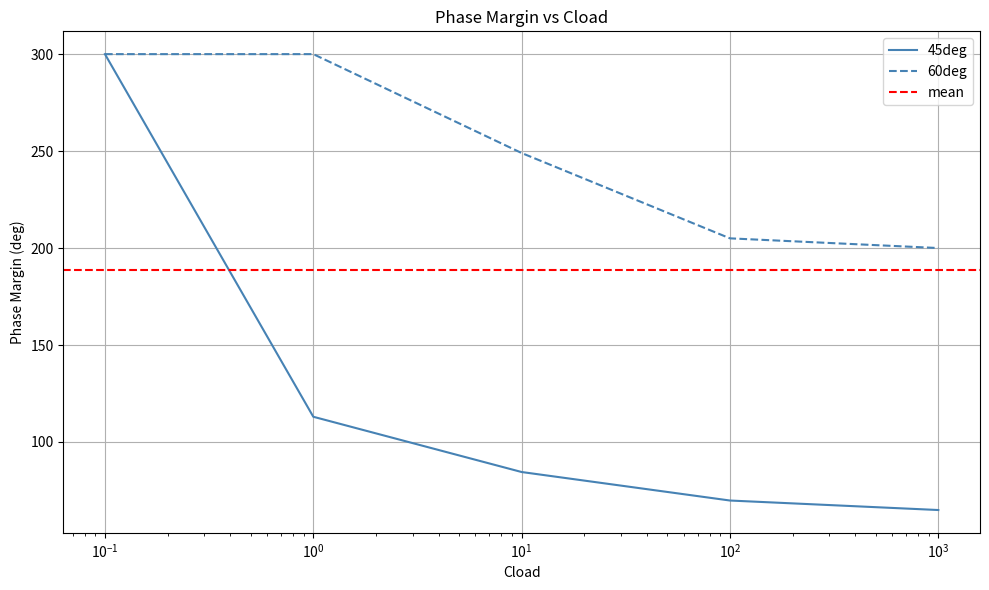

At 1, list the series in order from smallest to largest.

45deg, 60deg